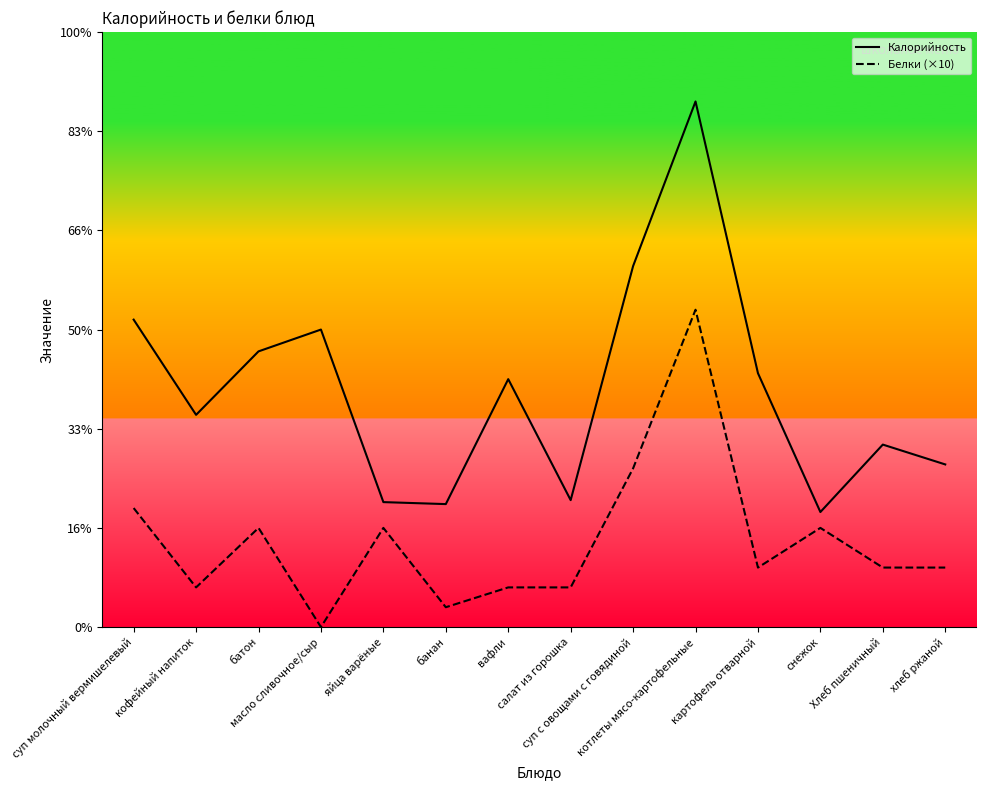

At which label does Белки (×10) first exceed 30?

суп молочный вермишелевый